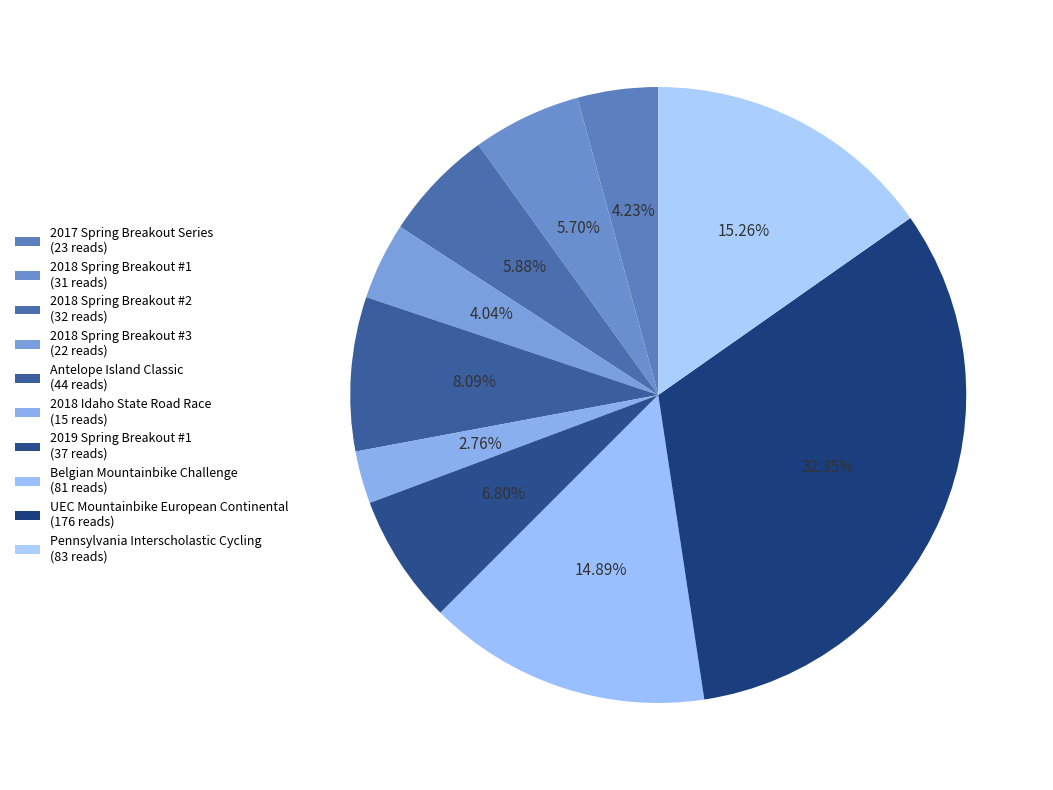

Does 2017 Spring Breakout Series account for over 50% of the chart?

No